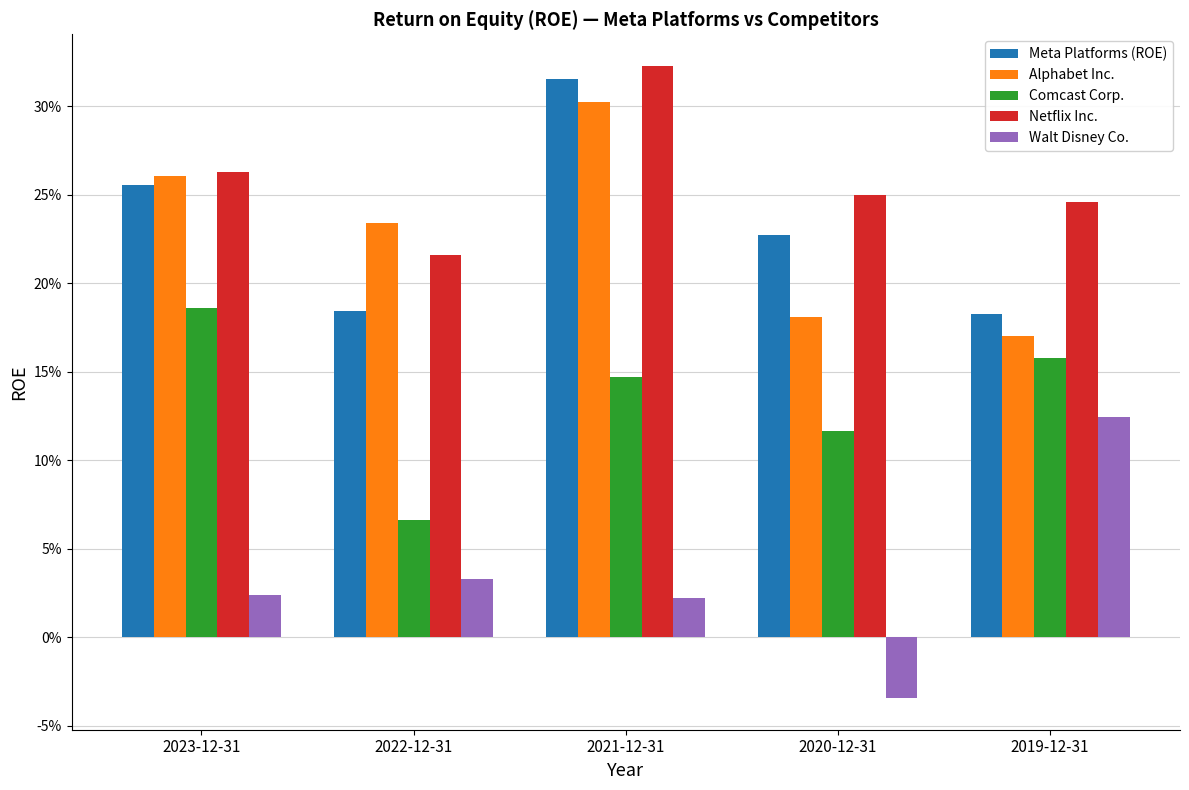

What is the lowest value of the Comcast Corp. series?

0.1